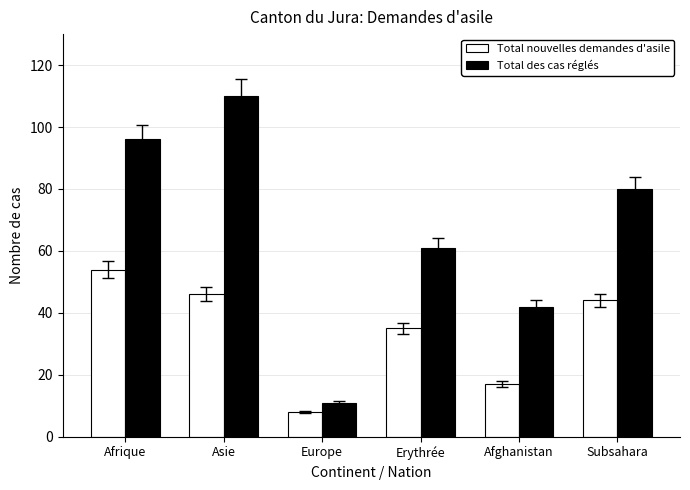

What is the average value of the Total des cas réglés series?

67